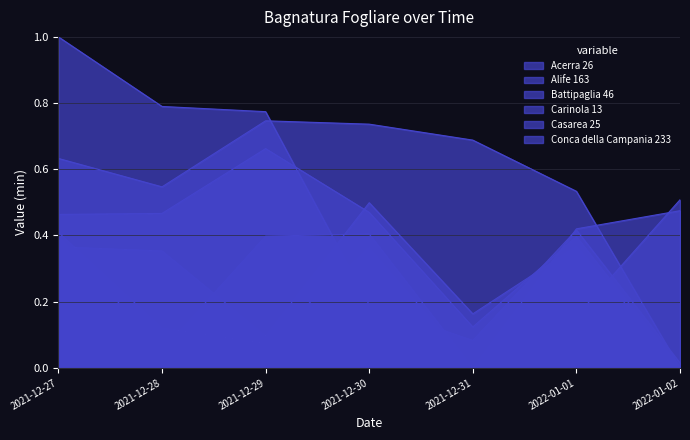

Read the Carinola 13 value at 2022-01-01.

0.5